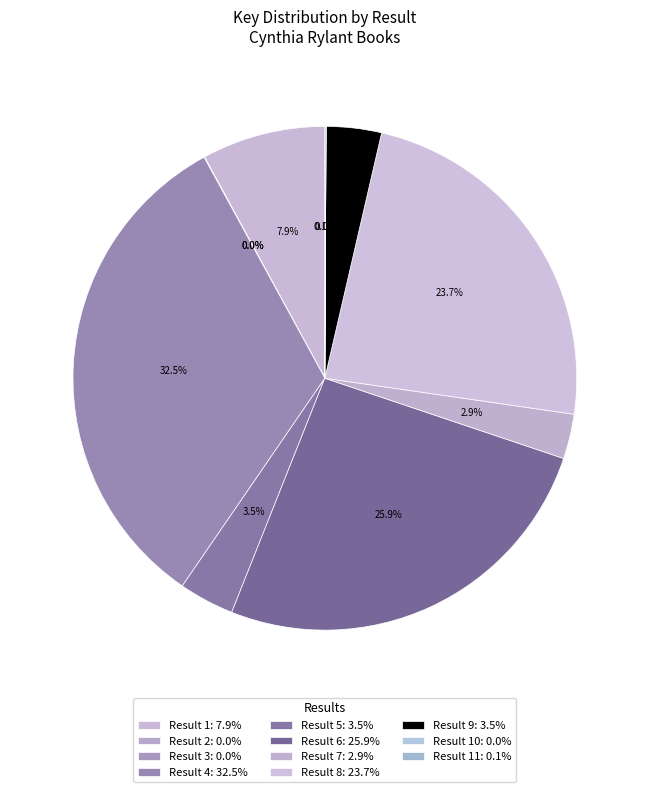

To the nearest percent, what is the average slice percentage?

9%